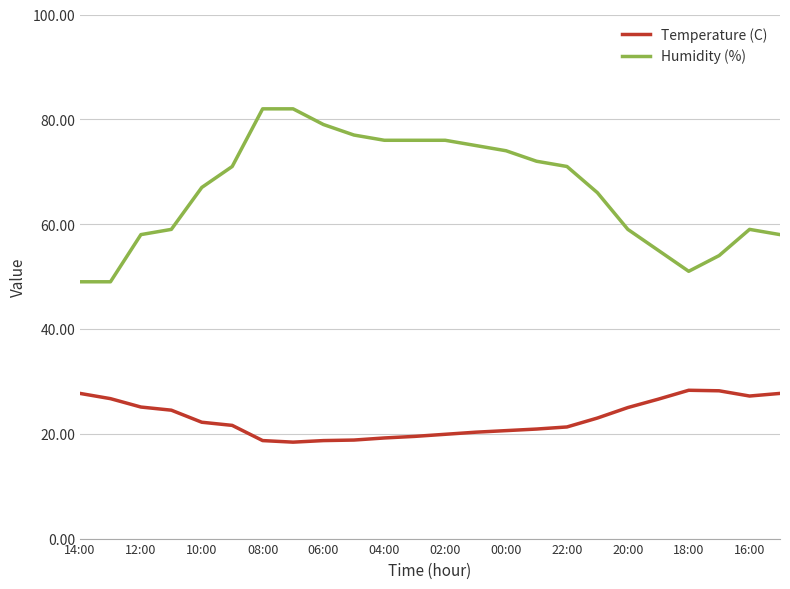

True or false: Humidity (%) and Temperature (C) cross at least once.

False